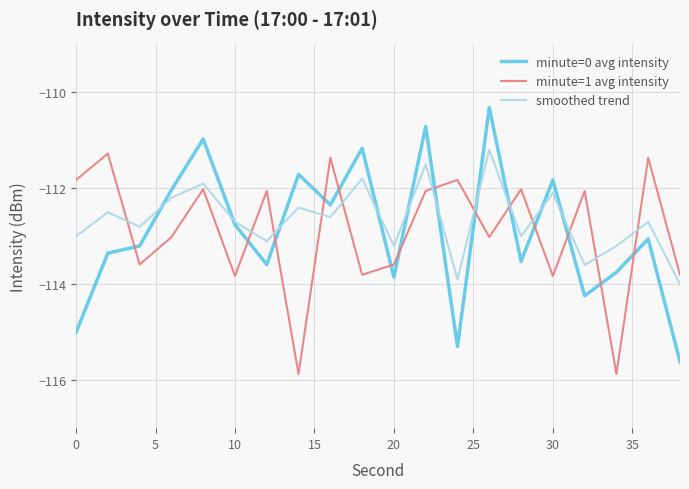

How many lines are shown in the chart?

3